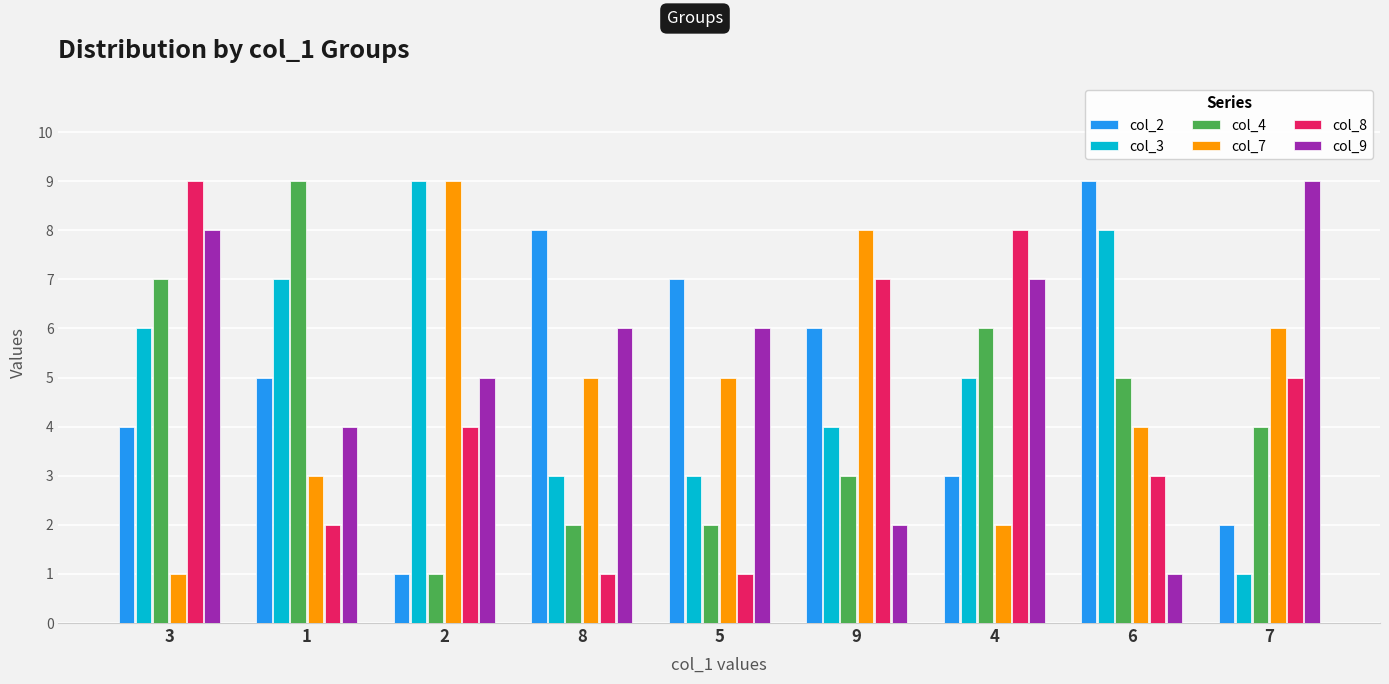

Between 1 and 2, which series saw the biggest shift?

col_4